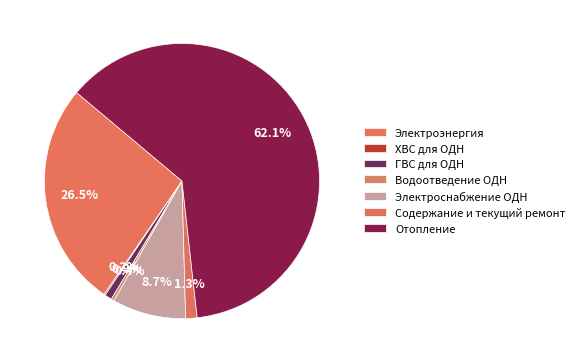

Is there any slice that represents more than half of the pie?

Yes